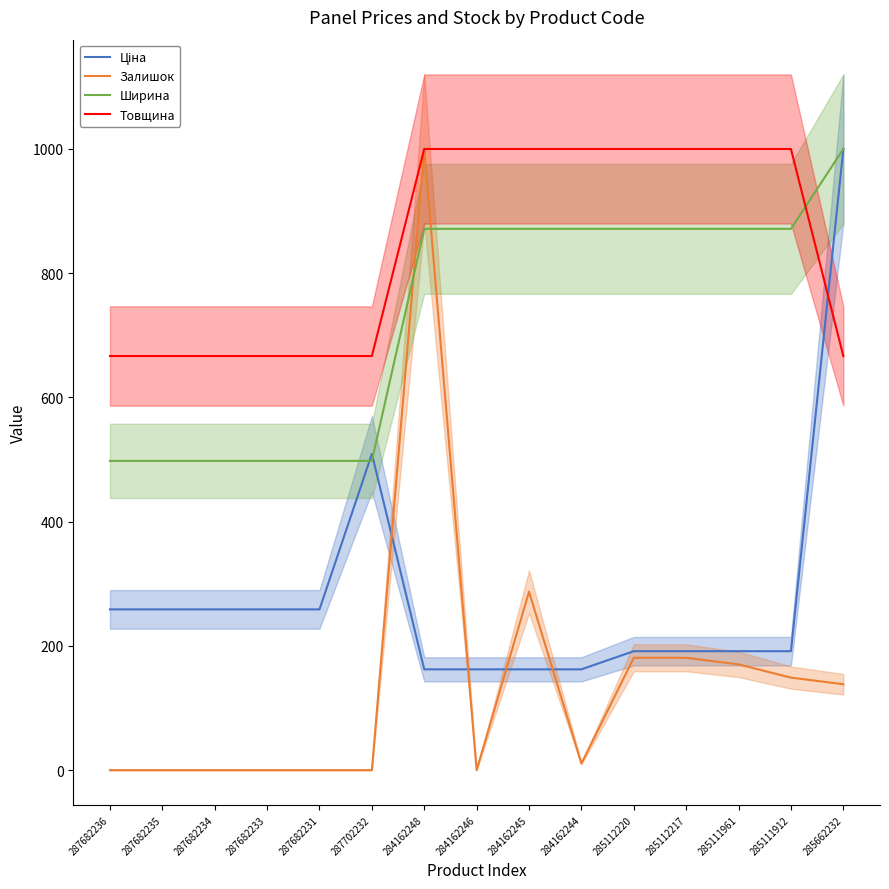

At which category is the sum across all series the highest?

284162248